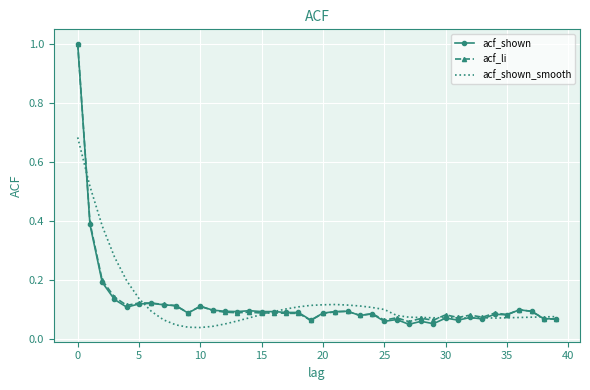

True or false: acf_li and acf_shown cross at least once.

False